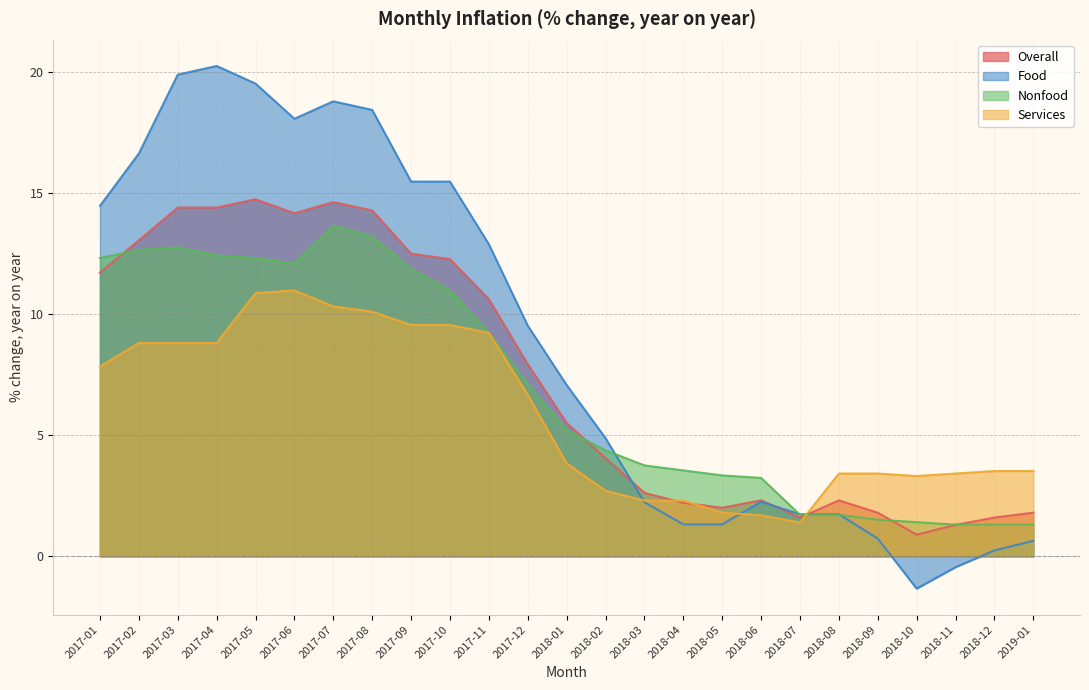

What is the difference between the second highest and second lowest values in the Food series?

20.3